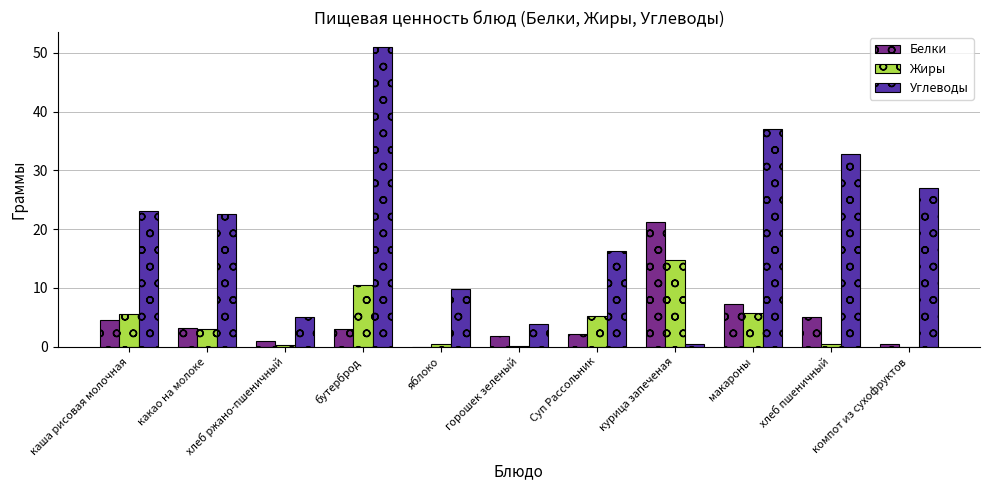

Between яблоко and хлеб пшеничный, which series saw the biggest shift?

Углеводы